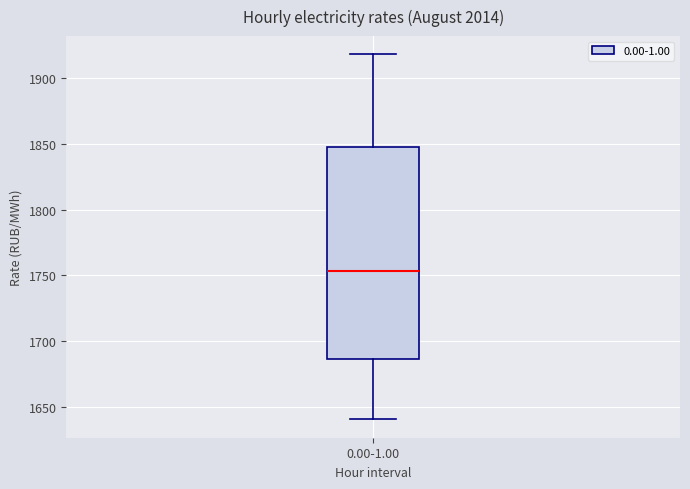

Read this box plot against the y-axis: the position of the median line, the range covered by the box, and the ends of both whiskers. The values are not printed on the chart, so give them approximately, as read against the axis.

median 1755, box 1685 to 1850, whiskers 1640 to 1920